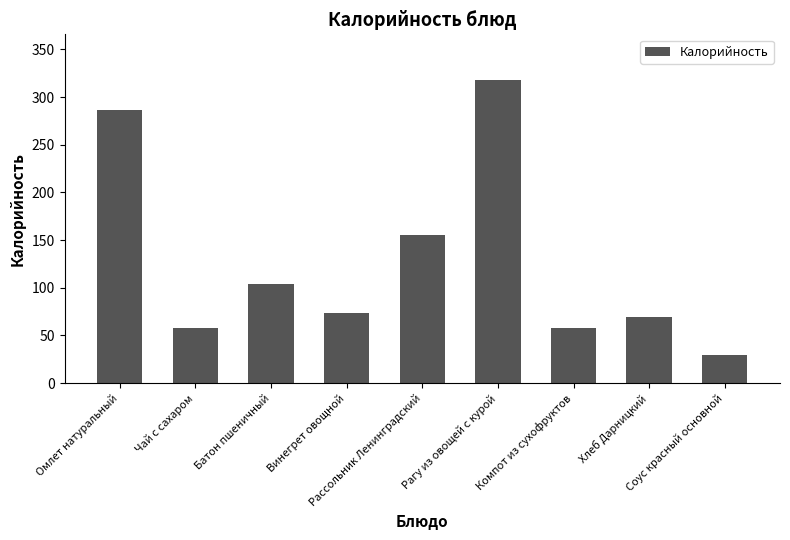

The chart shows a value of 42 at Батон пшеничный. True or false?

False